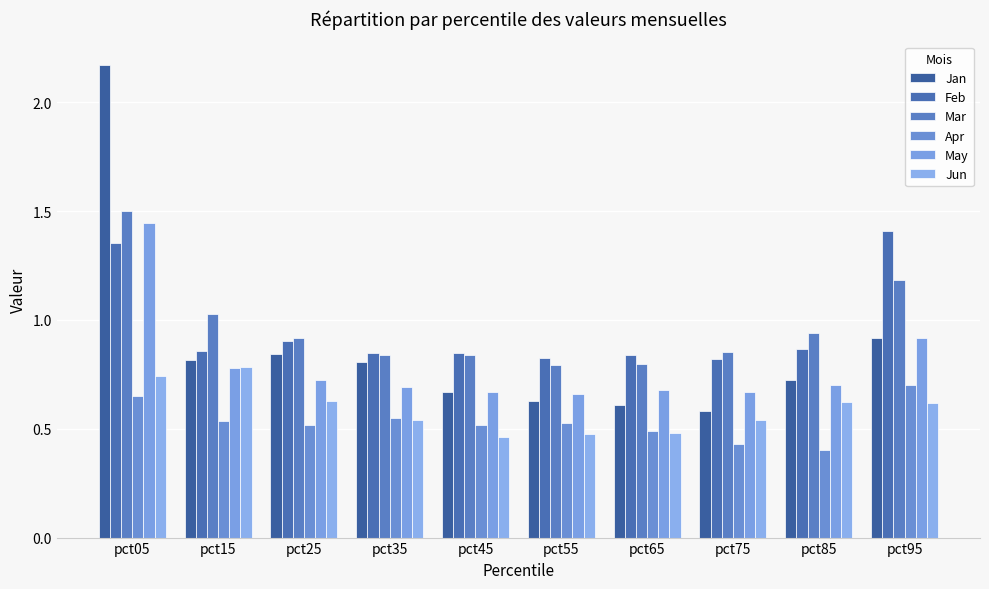

At pct25, list the series in order from largest to smallest.

Mar, Feb, Jan, May, Jun, Apr